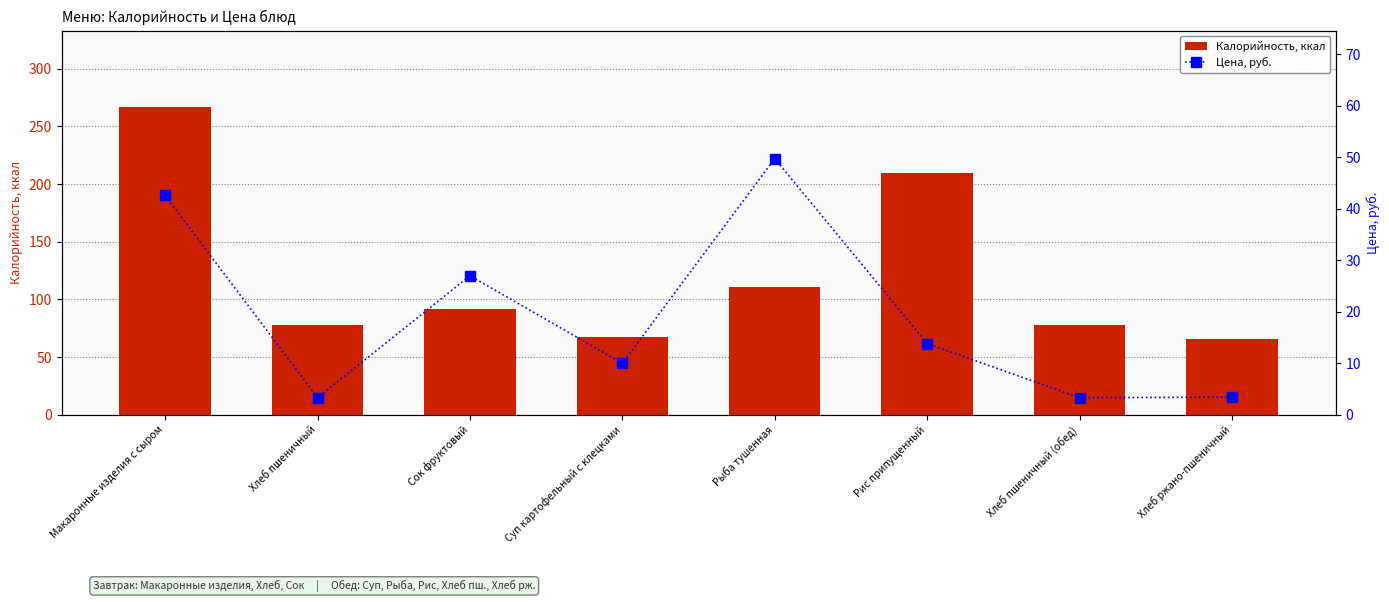

What is the approximate value of Калорийность, ккал at Рис припущенный?

209.9